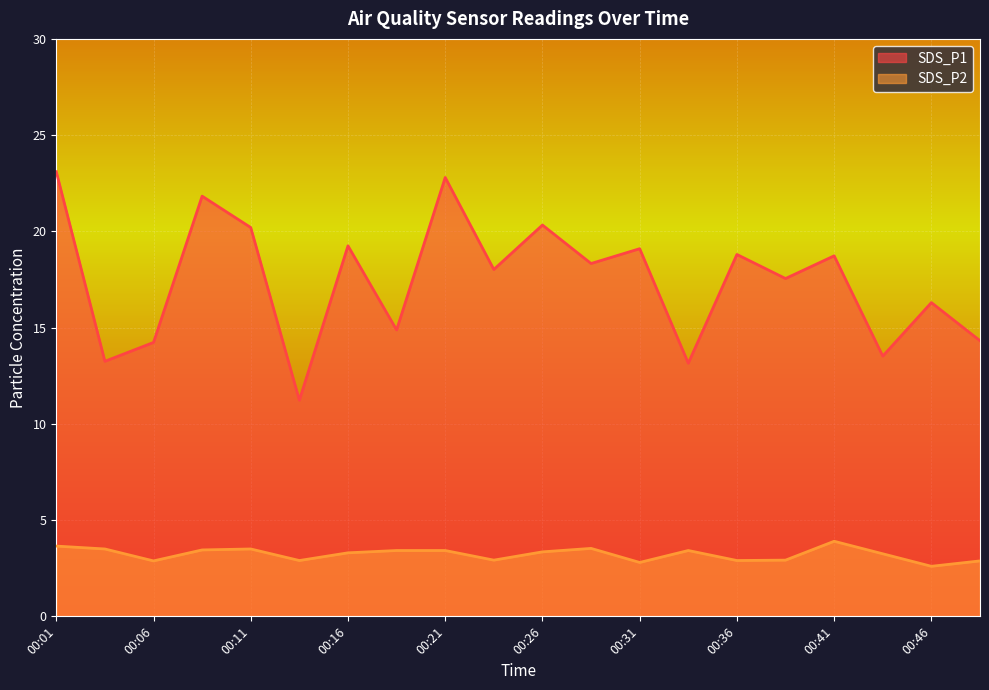

True or false: SDS_P1 and SDS_P2 intersect in this chart.

False